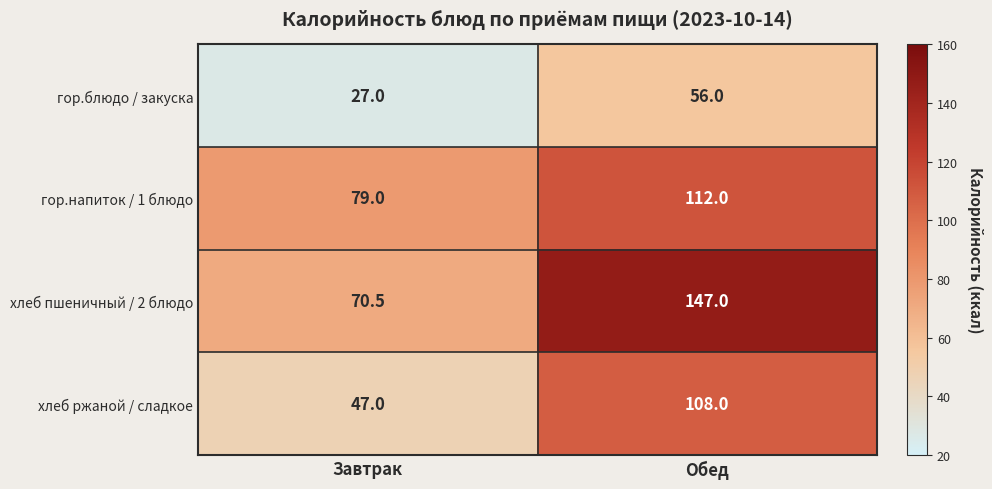

List the series in order of their peak value, lowest first.

гор.блюдо / закуска, хлеб ржаной / сладкое, гор.напиток / 1 блюдо, хлеб пшеничный / 2 блюдо